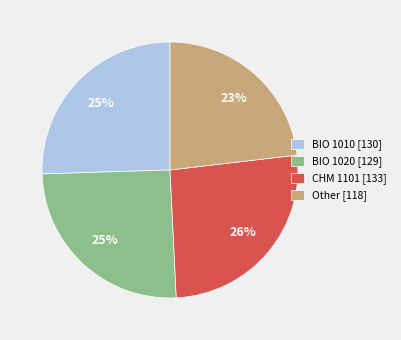

Is the sum of BIO 1020 and Other greater than half?

No